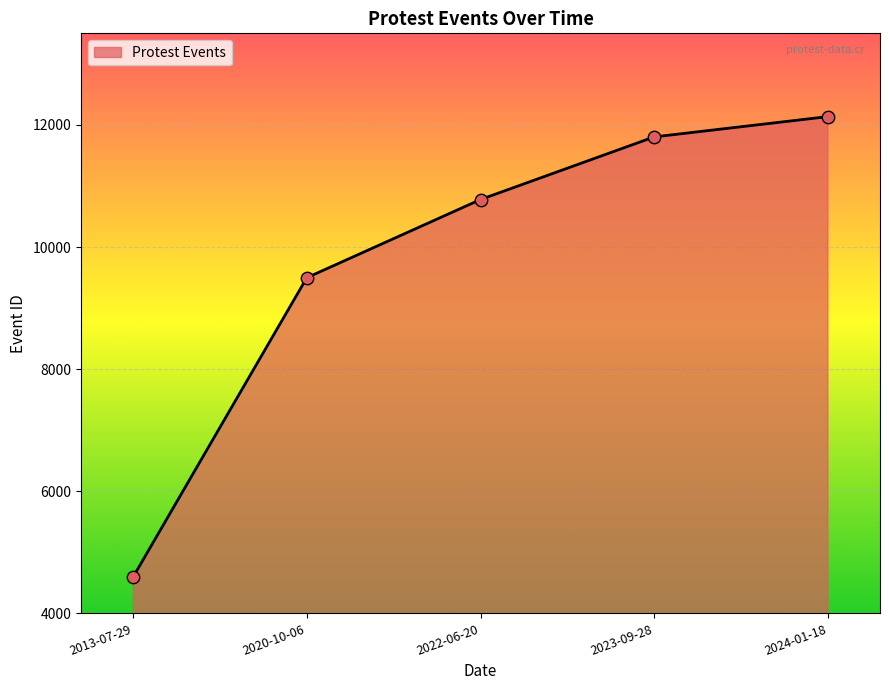

Approximately how many times larger is the value at 2022-06-20 compared to 2013-07-29?

2.3